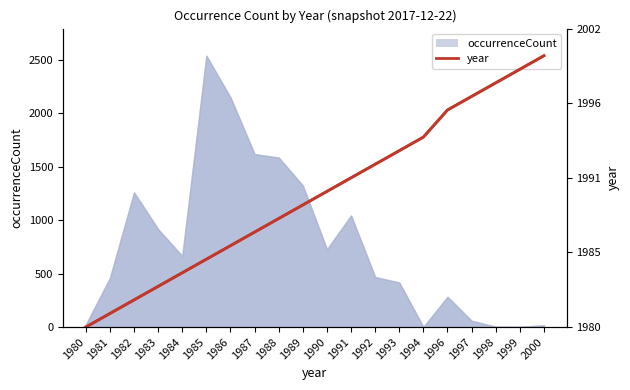

Is it true that the value at 1983 is 200.0?

False